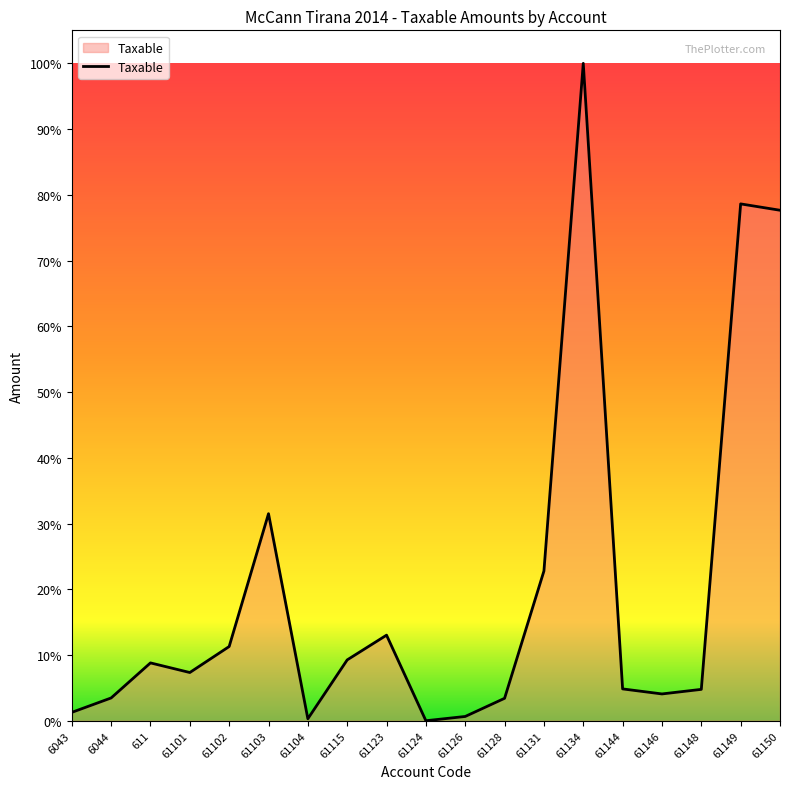

List the labels in order of value, smallest first.

61124, 61104, 61126, 6043, 61128, 6044, 61146, 61148, 61144, 61101, 611, 61115, 61102, 61123, 61131, 61103, 61150, 61149, 61134